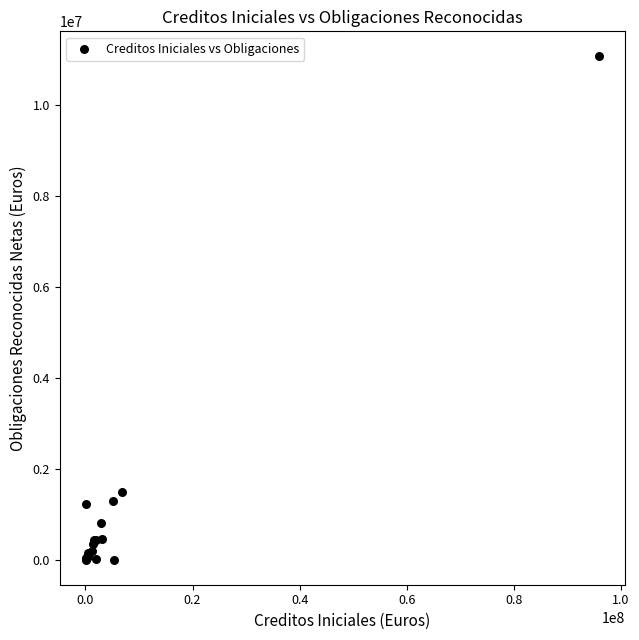

What Y value in the scatter plot is closest to 5539596?

1485146.4